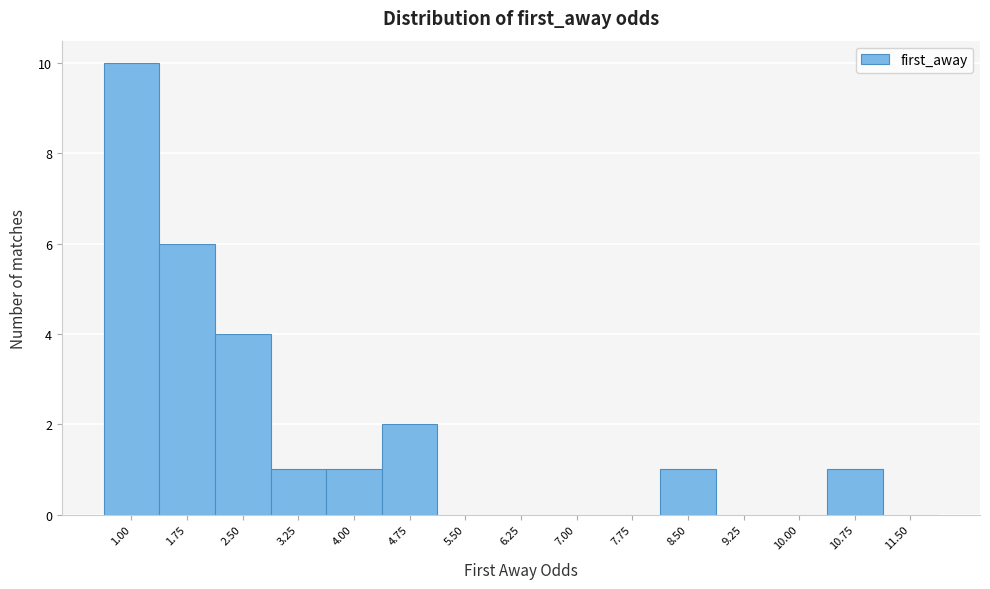

Reading right to left, transcribe all the data shown in this chart.

11.50=0	10.75=1	10.00=0	9.25=0	8.50=1	7.75=0	7.00=0	6.25=0	5.50=0	4.75=2	4.00=1	3.25=1	2.50=4	1.75=6	1.00=10